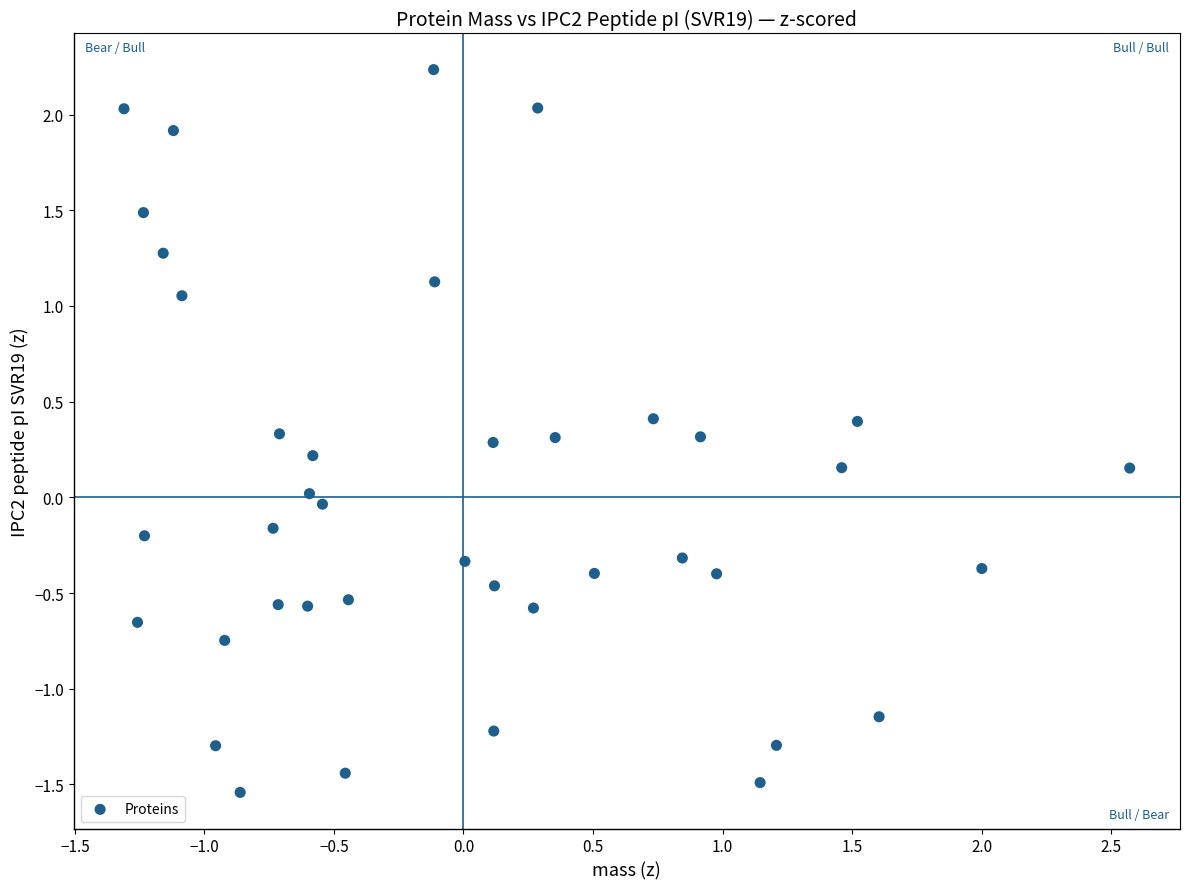

What is the range of Y values (max minus min)?

3.8